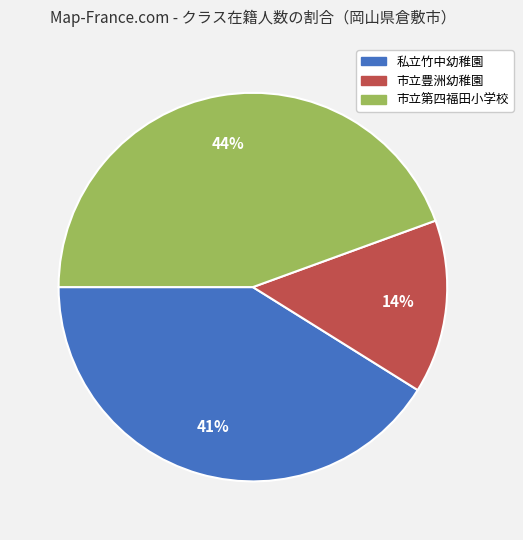

True or false: 私立竹中幼稚園 accounts for 41% of the total.

True